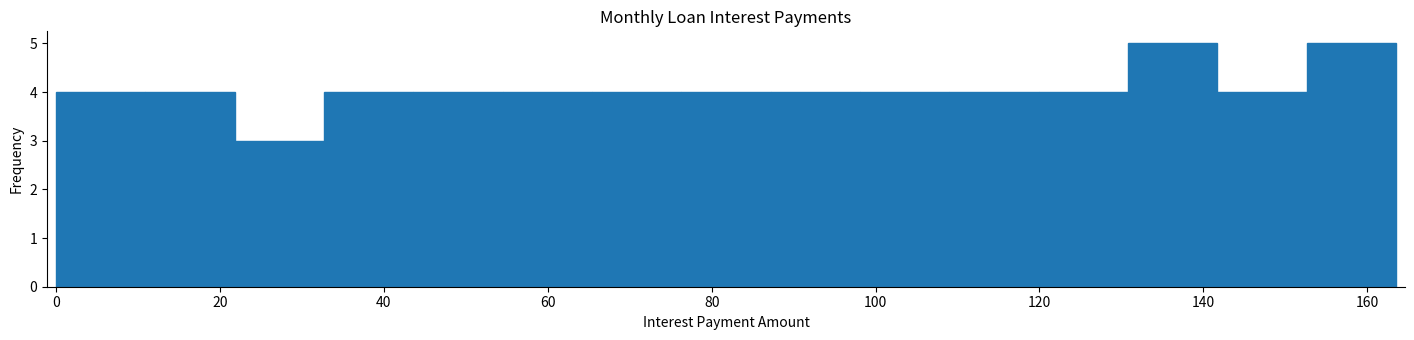

Reading left to right, transcribe this chart: for each bar, give the range it covers on the x-axis and its height. Neither the bar edges nor the heights are printed on the chart, so give them approximately, as read against the axes.

0 to 10: 4
10 to 22: 4
22 to 32: 3
32 to 44: 4
44 to 54: 4
54 to 66: 4
66 to 76: 4
76 to 88: 4
88 to 98: 4
98 to 110: 4
110 to 120: 4
120 to 130: 4
130 to 142: 5
142 to 152: 4
152 to 164: 5